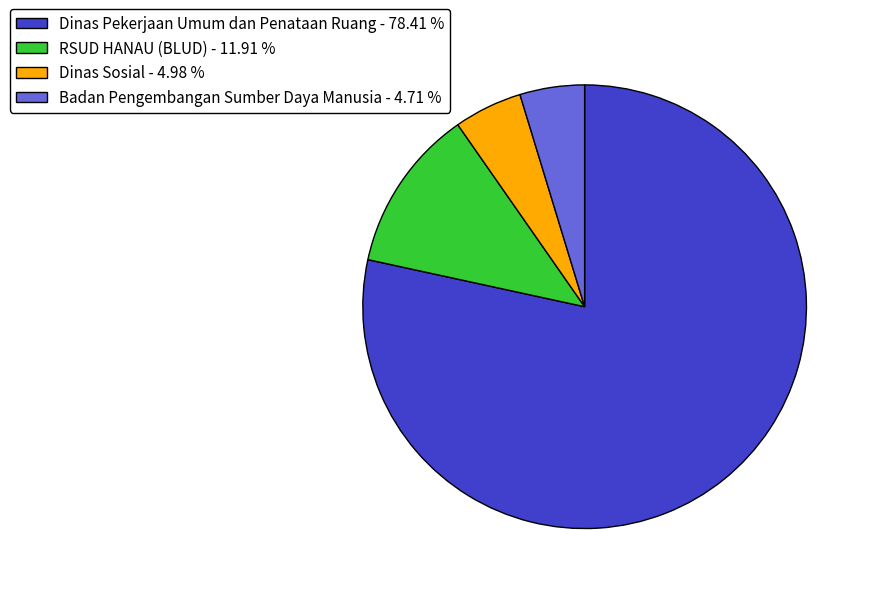

Which slice is the largest?

Dinas Pekerjaan Umum dan Penataan Ruang - 78.41 %